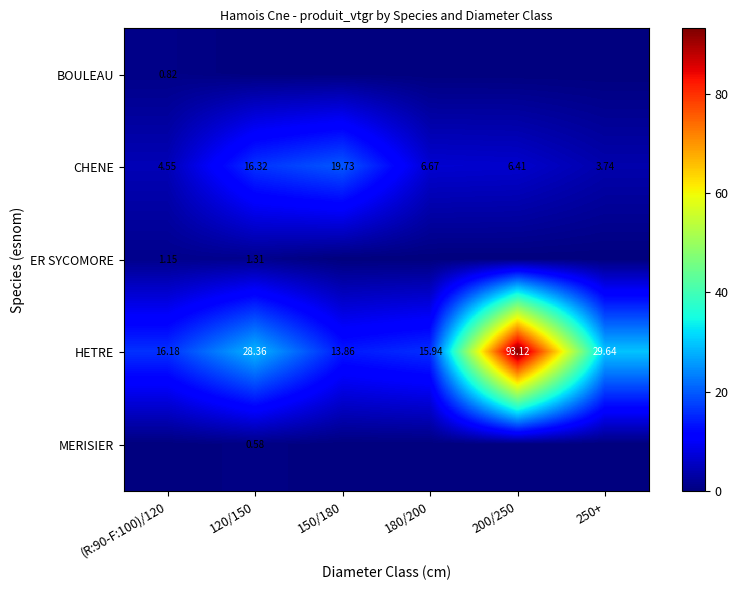

Where does the CHENE series first go above 6?

120/150